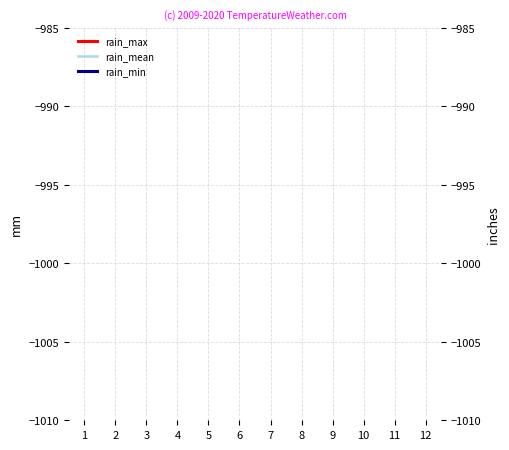

True or false: rain_min and rain_mean intersect in this chart.

False